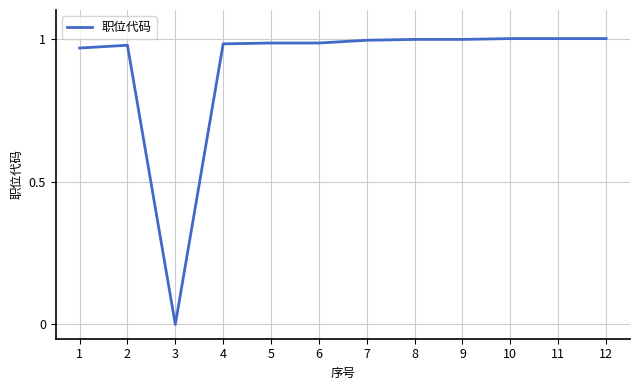

How many lines are shown in the chart?

1